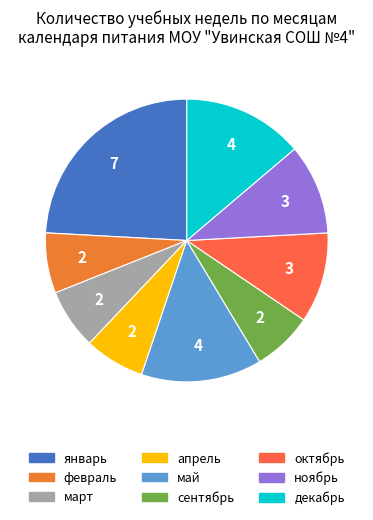

Is апрель the majority of the pie?

No